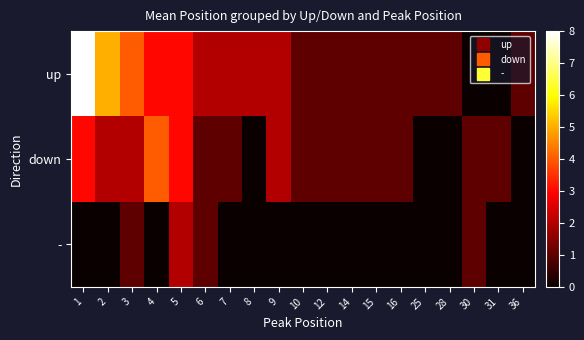

Reading left to right, extract all data points from this chart.

up: 1=8	2=5	3=4	4=3	5=3	6=2	7=2	8=2	9=2	10=1	12=1	14=1	15=1	16=1	25=1	28=1	30=0	31=0	36=1
down: 1=3	2=2	3=2	4=4	5=3	6=1	7=1	8=0	9=2	10=1	12=1	14=1	15=1	16=1	25=0	28=0	30=1	31=1	36=0
-: 1=0	2=0	3=1	4=0	5=2	6=1	7=0	8=0	9=0	10=0	12=0	14=0	15=0	16=0	25=0	28=0	30=1	31=0	36=0